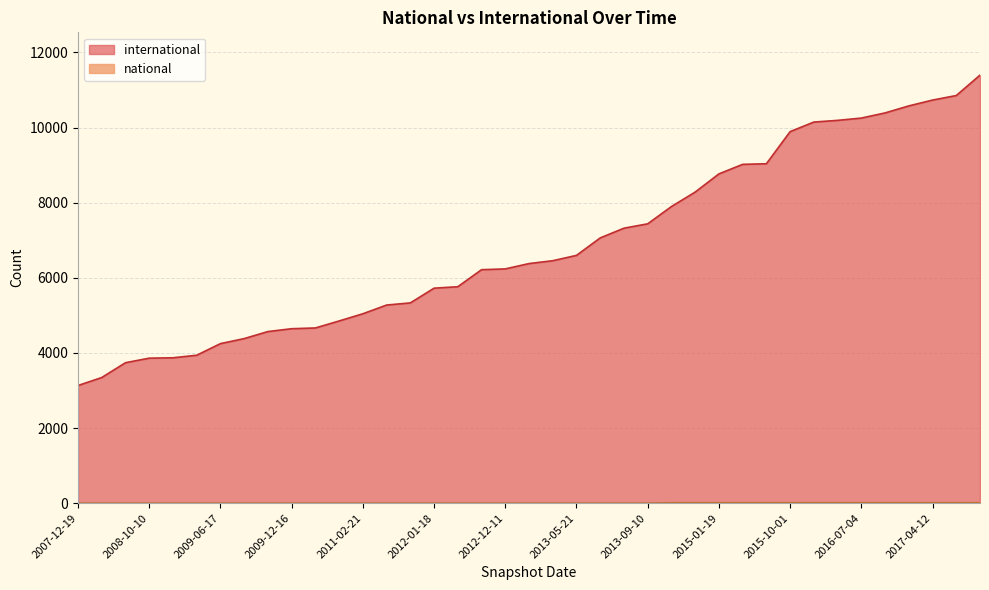

Reading left to right, transcribe all the data shown in this chart.

international: 2007-12-19=3132	2008-04-01=3345	2008-06-27=3739	2008-10-10=3860	2008-12-17=3870	2009-04-06=3938	2009-06-17=4247	2010-07-26=4381	2009-09-25=4568	2009-12-16=4644	2010-04-01=4664	2010-11-17=4850	2011-02-21=5042	2011-06-10=5274	2011-09-05=5331	2012-01-18=5723	2012-03-26=5762	2012-07-13=6215	2012-12-11=6236	2013-02-20=6378	2012-10-31=6454	2013-05-21=6596	2013-12-20=7061	2013-07-09=7320	2013-09-10=7436	2014-03-28=7896	2014-09-08=8281	2015-01-19=8765	2015-07-03=9019	2015-04-09=9035	2015-10-01=9890	2016-04-05=10145	2016-01-04=10190	2016-07-04=10251	2016-10-07=10388	2016-12-27=10575	2017-04-12=10730	2017-07-24=10851	2017-10-12=11394
national: 2007-12-19=0	2008-04-01=0	2008-06-27=0	2008-10-10=0	2008-12-17=0	2009-04-06=0	2009-06-17=0	2010-07-26=0	2009-09-25=0	2009-12-16=0	2010-04-01=0	2010-11-17=0	2011-02-21=0	2011-06-10=0	2011-09-05=0	2012-01-18=0	2012-03-26=0	2012-07-13=0	2012-12-11=0	2013-02-20=0	2012-10-31=0	2013-05-21=0	2013-12-20=0	2013-07-09=0	2013-09-10=0	2014-03-28=11	2014-09-08=11	2015-01-19=11	2015-07-03=11	2015-04-09=11	2015-10-01=11	2016-04-05=11	2016-01-04=11	2016-07-04=11	2016-10-07=11	2016-12-27=11	2017-04-12=11	2017-07-24=11	2017-10-12=11